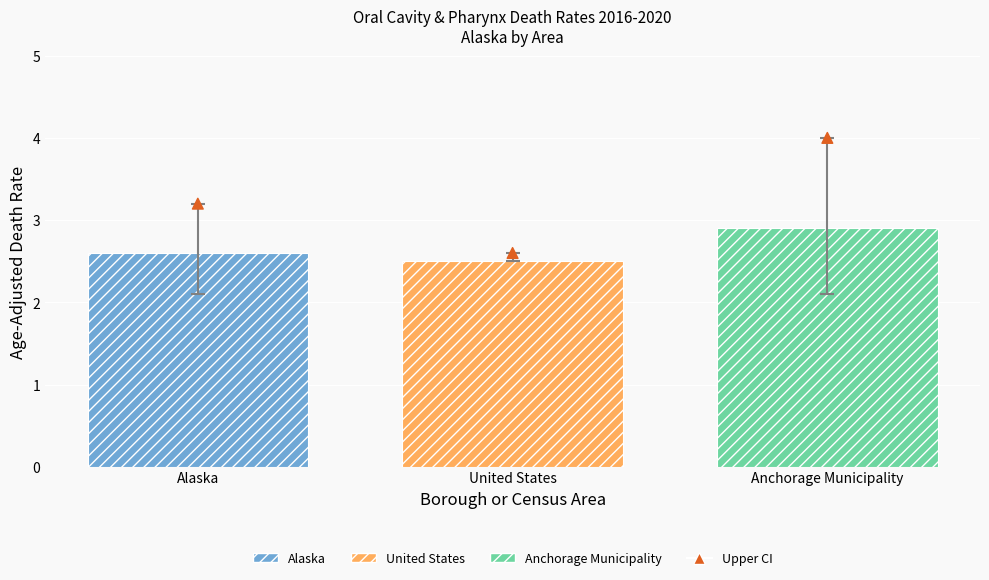

What is the change in value from United States to Anchorage Municipality?

+1.4